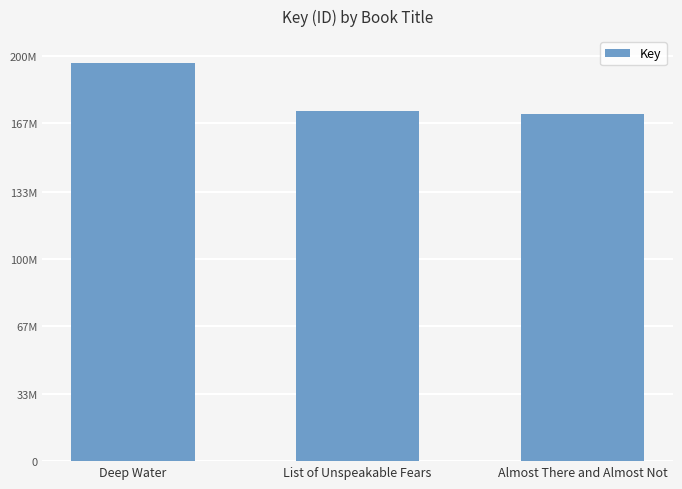

What is the sum of all values?

541640546